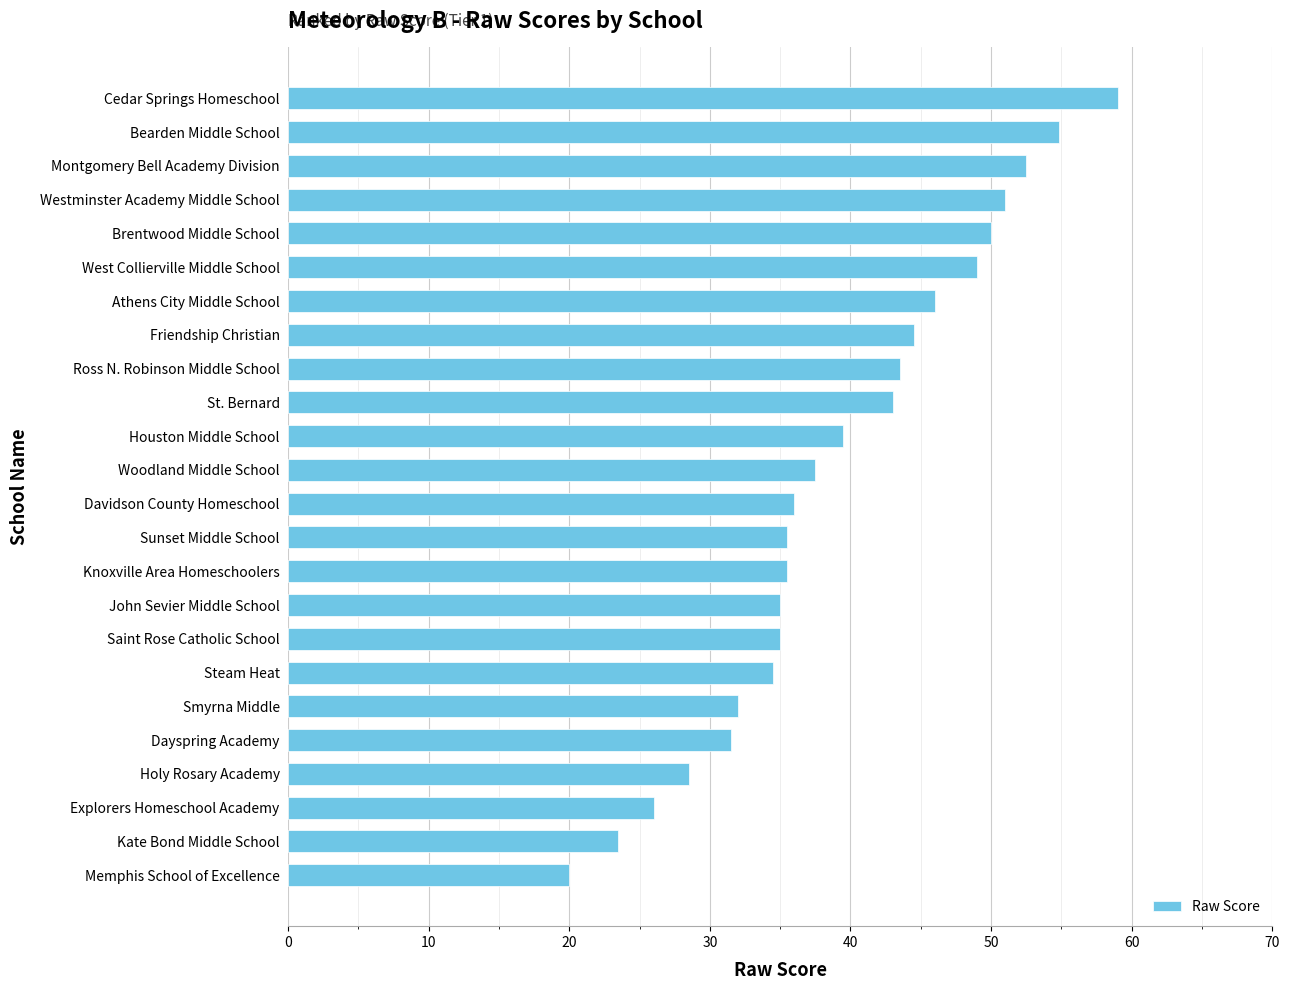

What is the label of the 23rd bar from the bottom?

Bearden Middle School